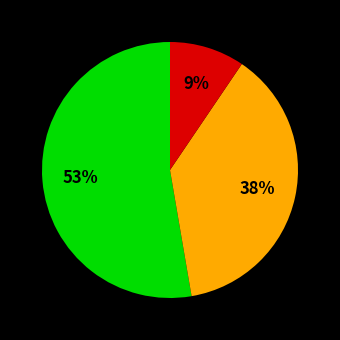

To the nearest percent, what is the average slice percentage?

33%